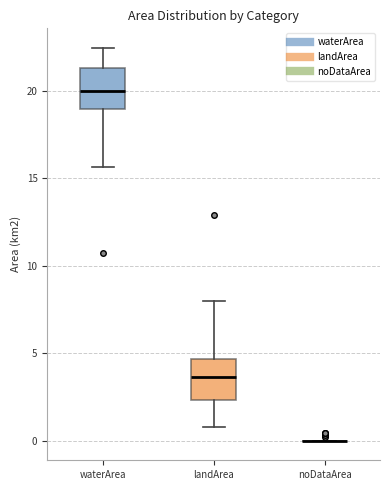

Reading left to right, read every box against the y-axis: the position of its median line, the range the box covers, and the ends of its whiskers. The values are not printed on the chart, so give them approximately, as read against the axis.

waterArea: median 20.0, box 19.0 to 21.5, whiskers 15.5 to 22.5
landArea: median 3.5, box 2.5 to 4.5, whiskers 1.0 to 8.0
noDataArea: box collapsed to a line at 0.0, whiskers 0.0 to 0.0